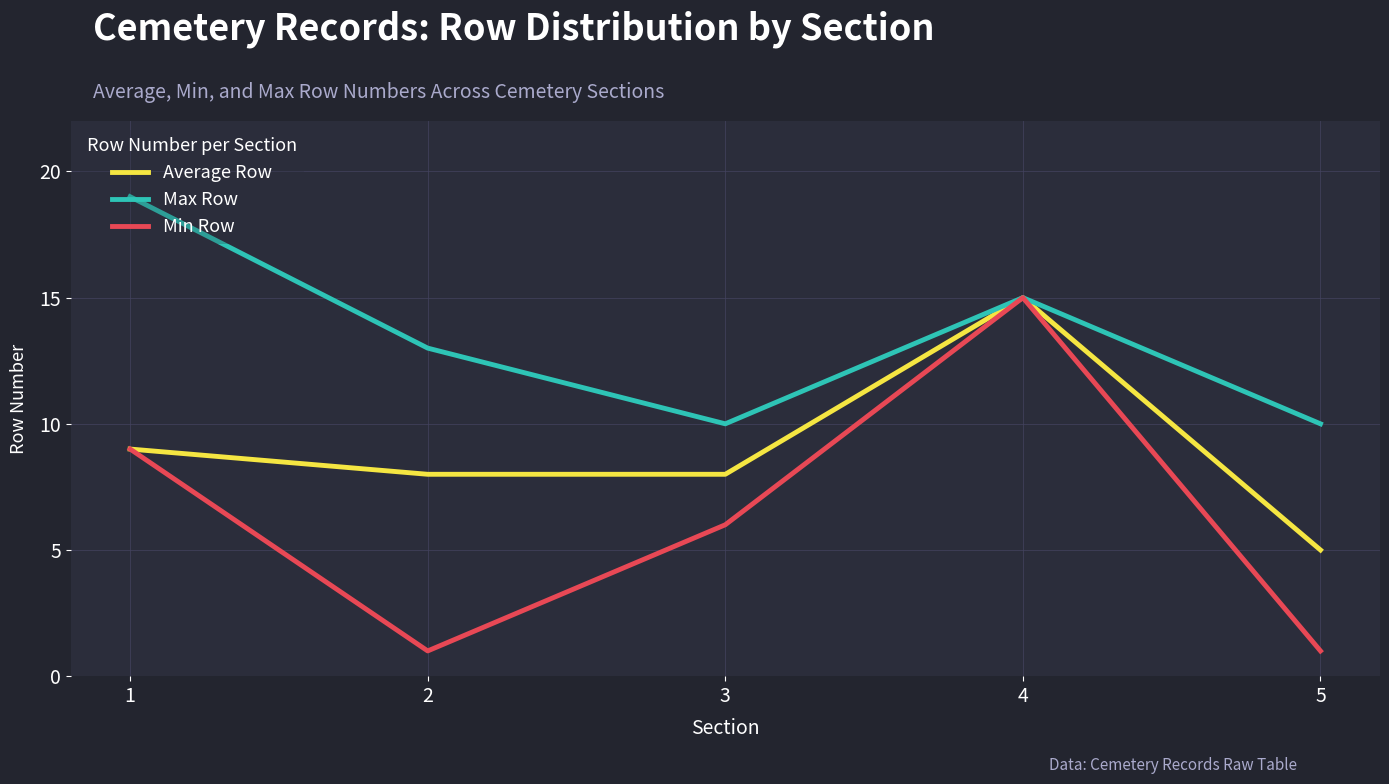

What is the sum of all Average Row values?

45